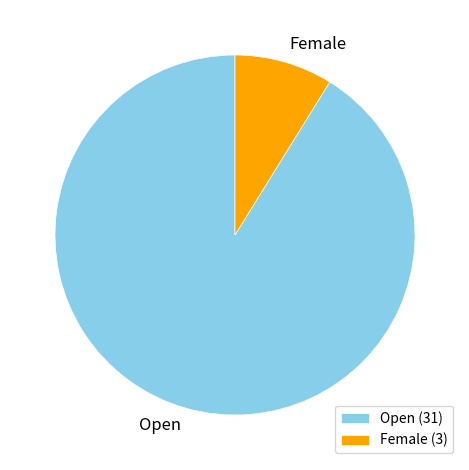

Which category accounts for the majority?

Open